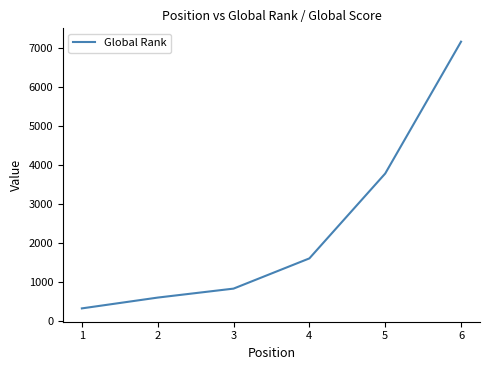

What is the sum of all values?

14374